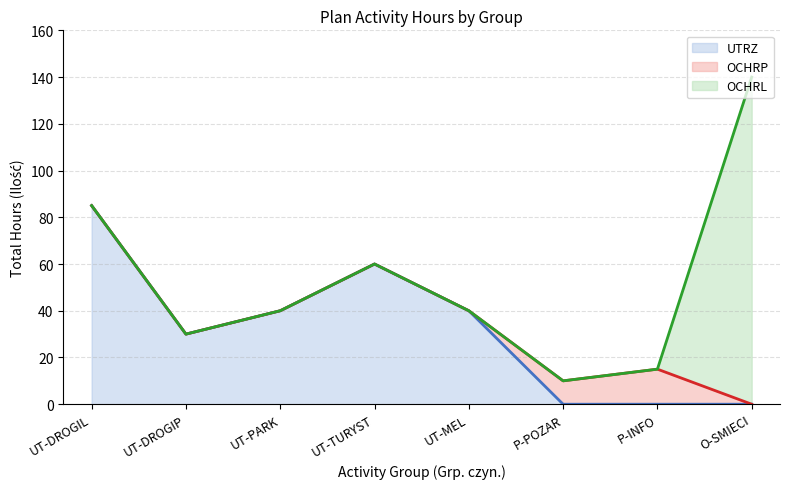

Which series has the widest spread of values?

OCHRL line